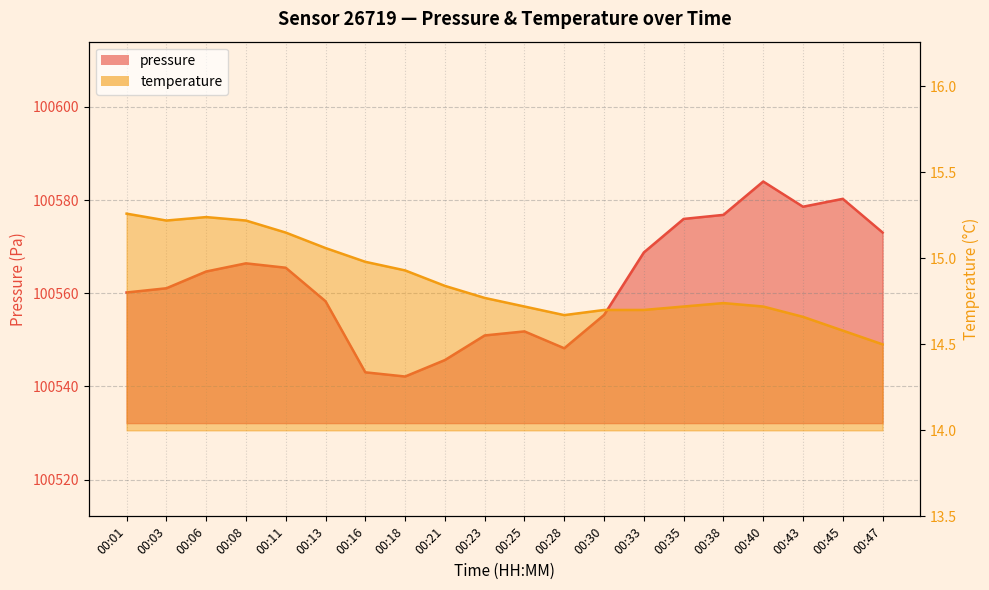

At which label is temperature closest to 14?

00:47